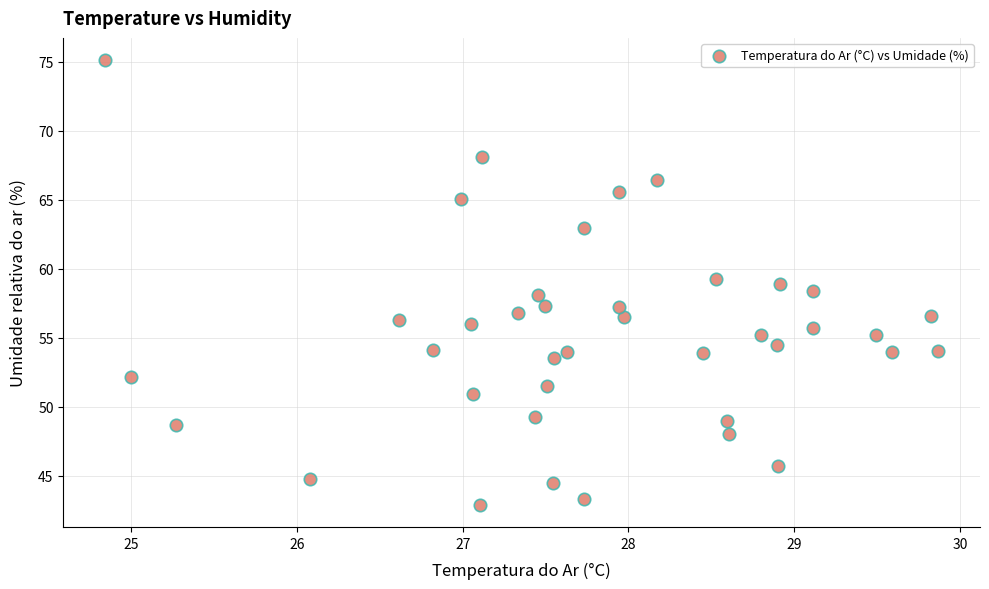

What is the range of Y values (max minus min)?

32.2